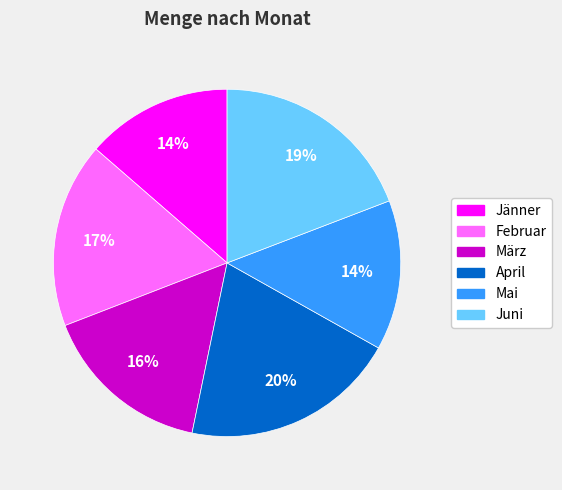

Which category has the biggest portion of the pie?

April